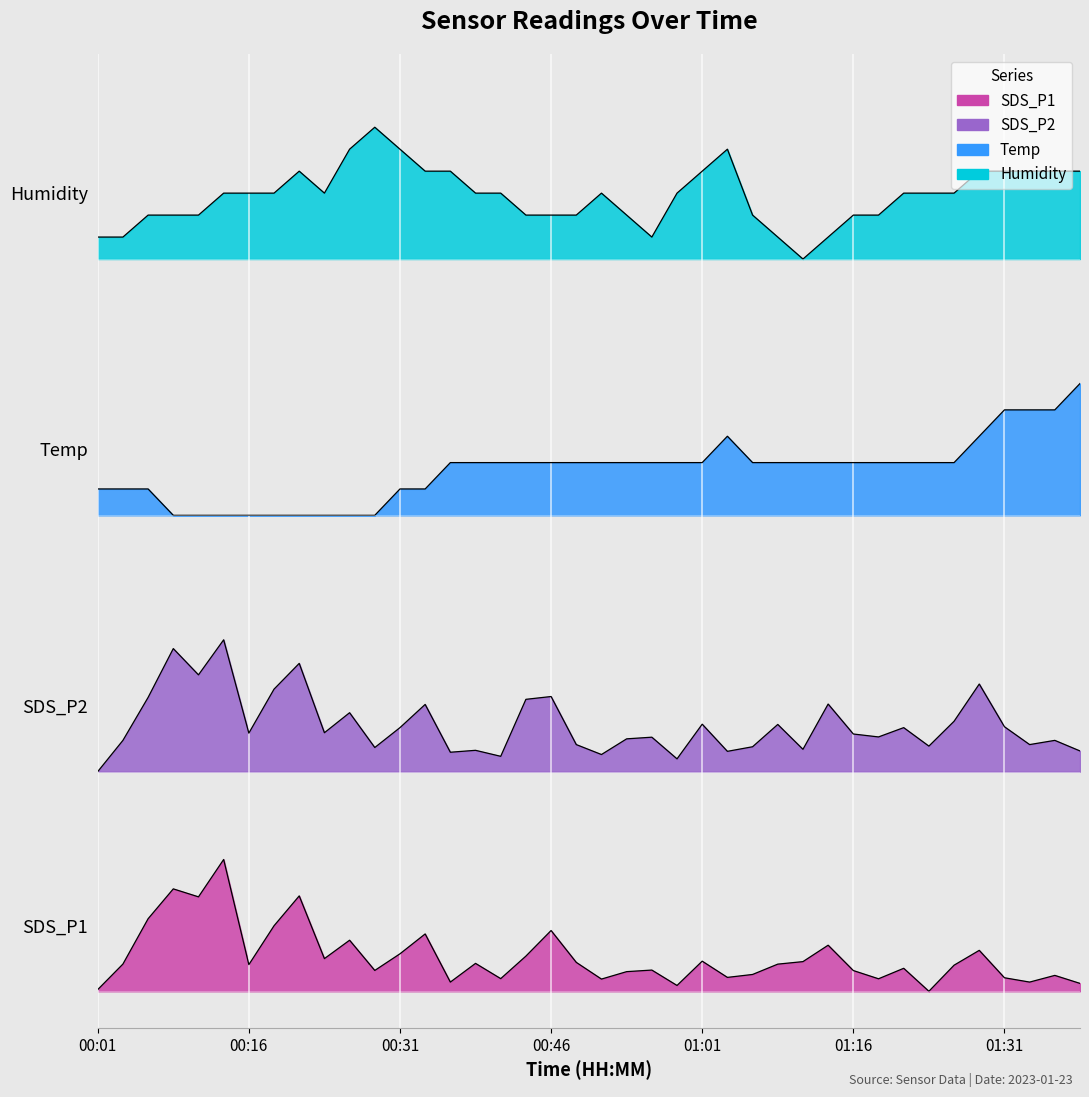

Which label corresponds to the smallest value in the chart?

01:23